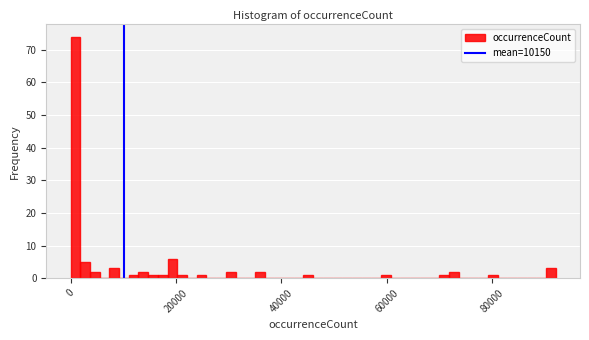

Around what value on the x-axis is the tallest bar? Give the approximate position of its centre, as read against the axis.

0